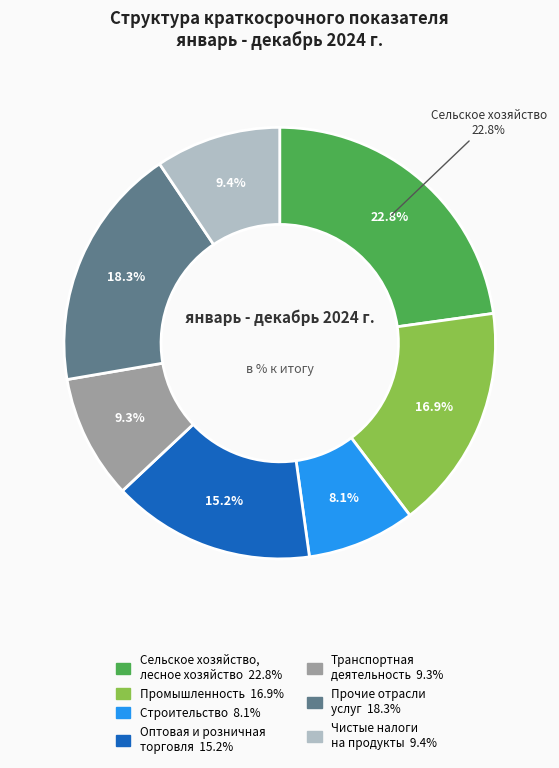

What percentage is the Сельское хозяйство,
лесное хозяйство slice, to the nearest percent?

23%